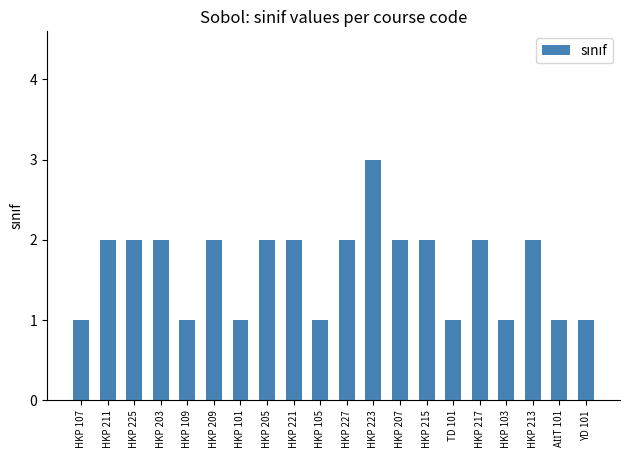

What is the sum of all values?

33